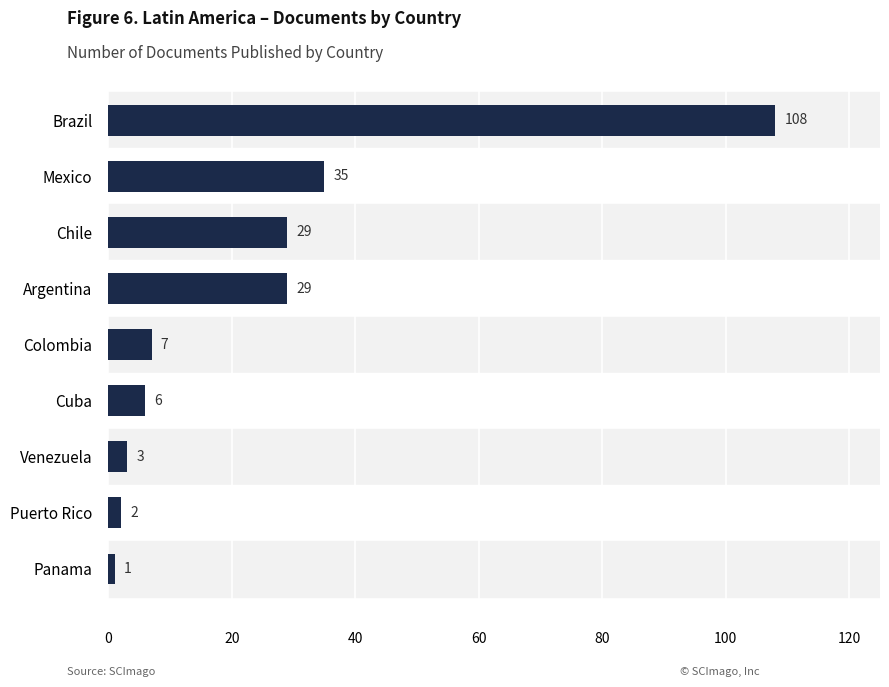

Reading bottom to top, list all the values displayed in this chart.

Panama=1	Puerto Rico=2	Venezuela=3	Cuba=6	Colombia=7	Argentina=29	Chile=29	Mexico=35	Brazil=108